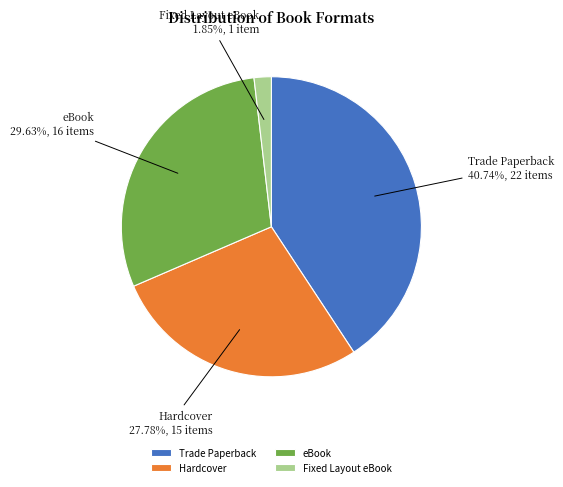

What percentage is NOT represented by eBook?

70.4%